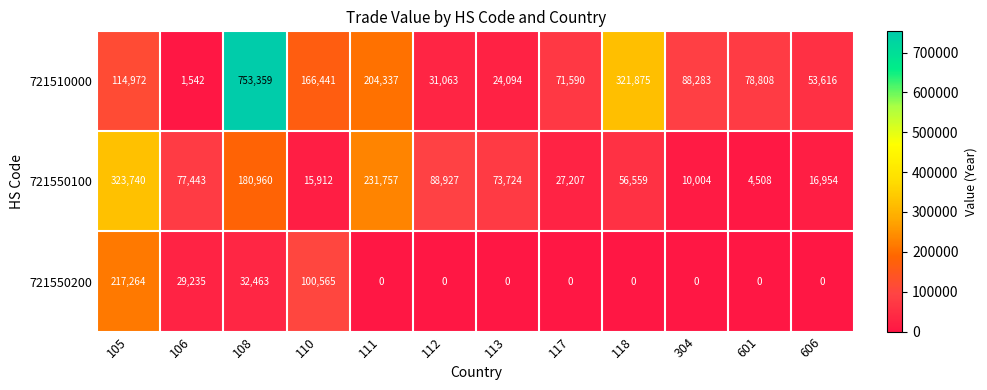

List the series in order of their overall mean, highest first.

721510000, 721550100, 721550200